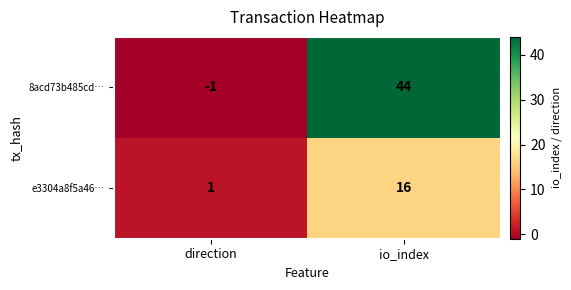

What is the total value across all series at io_index?

60